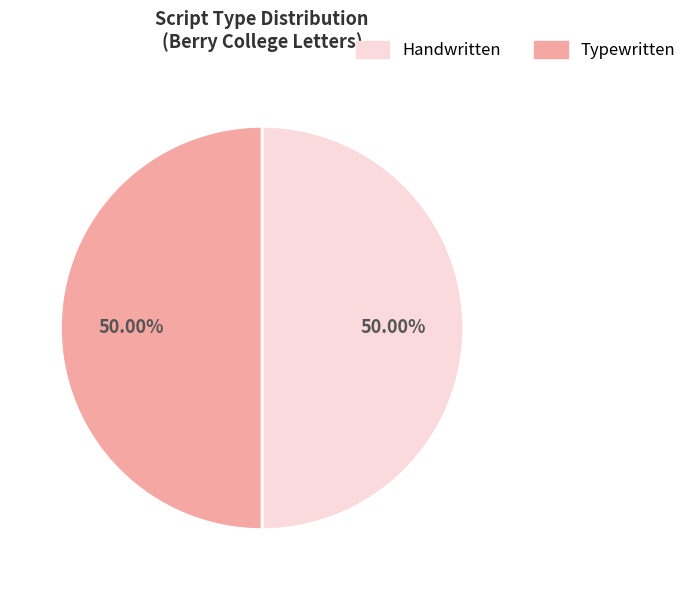

How many slices are in this pie chart?

2